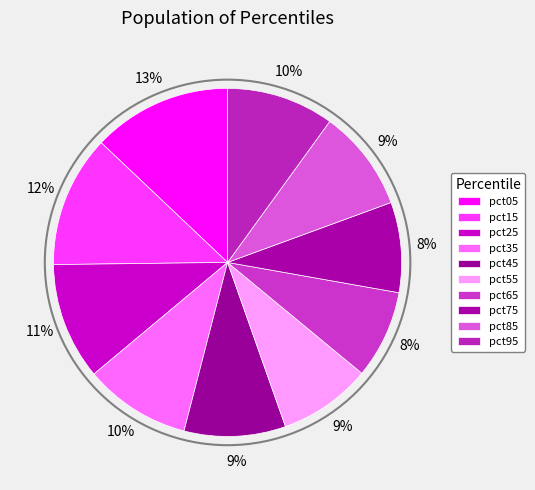

How many slices are in this pie chart?

10